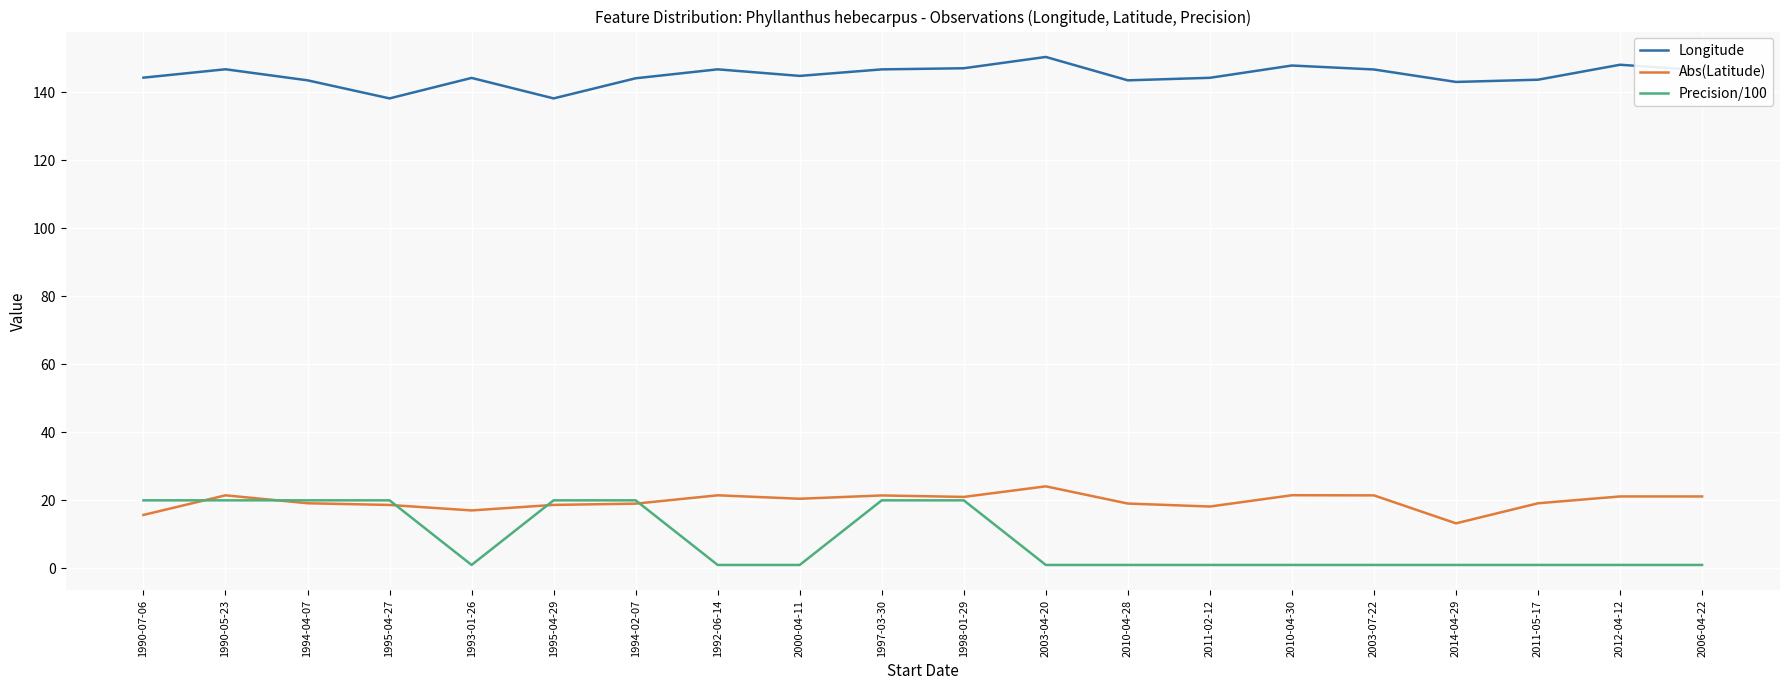

Is the value of Longitude at 1998-01-29 greater than the value of Precision/100 at 2003-04-20?

Yes